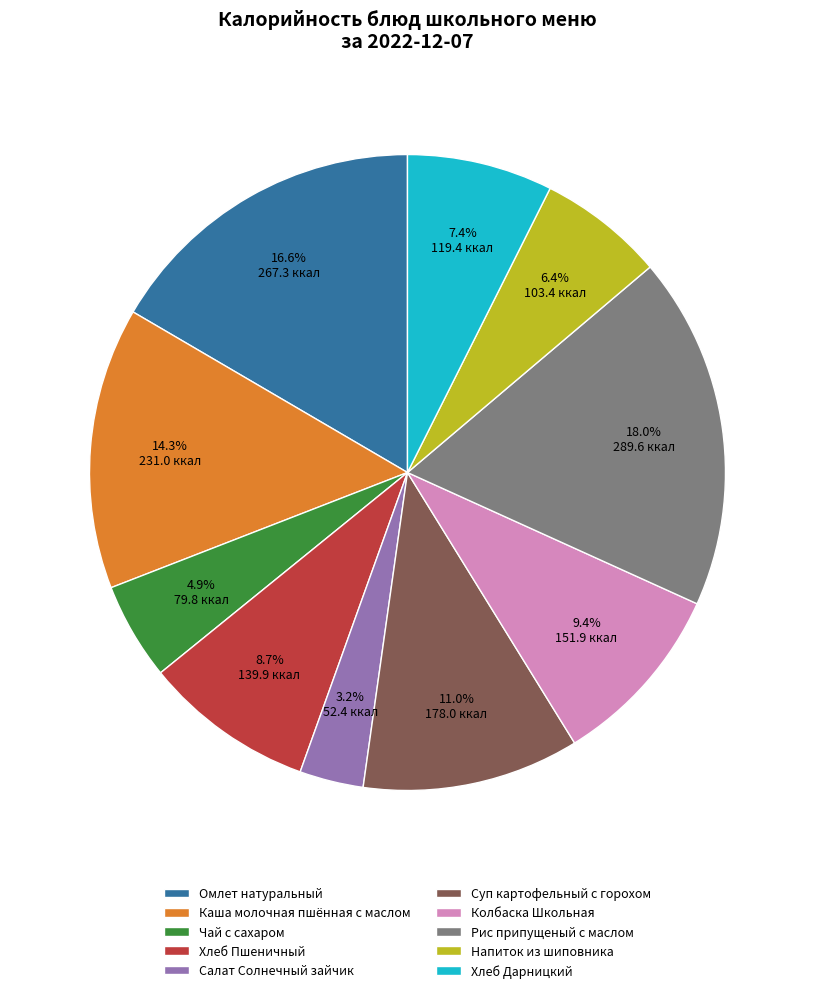

What portion of the pie excludes Рис припущеный с маслом?

82.0%